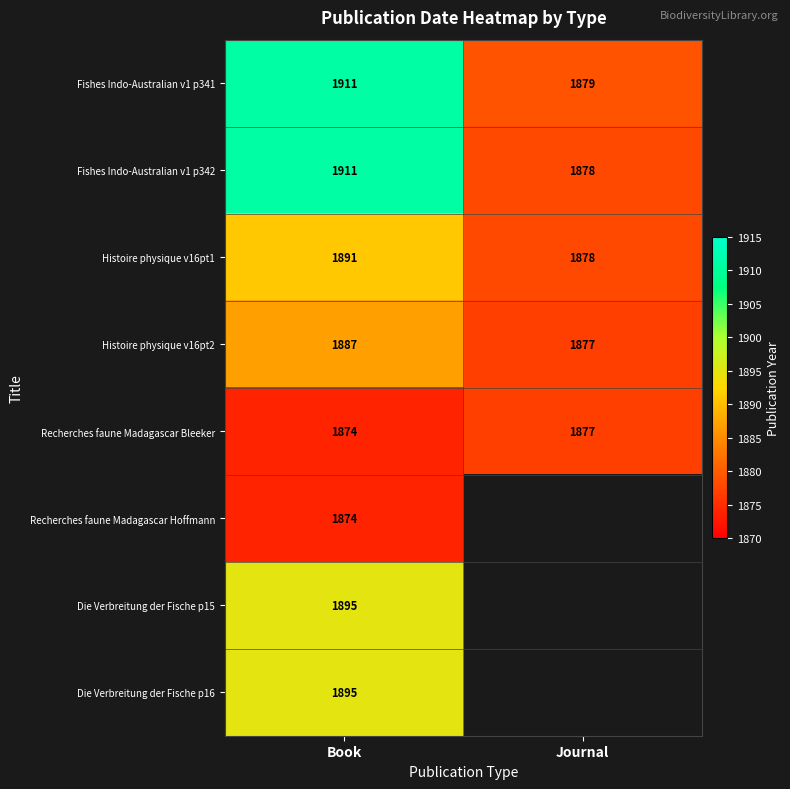

The Recherches faune Madagascar Bleeker series shows 863.9 at Book. True or false?

False